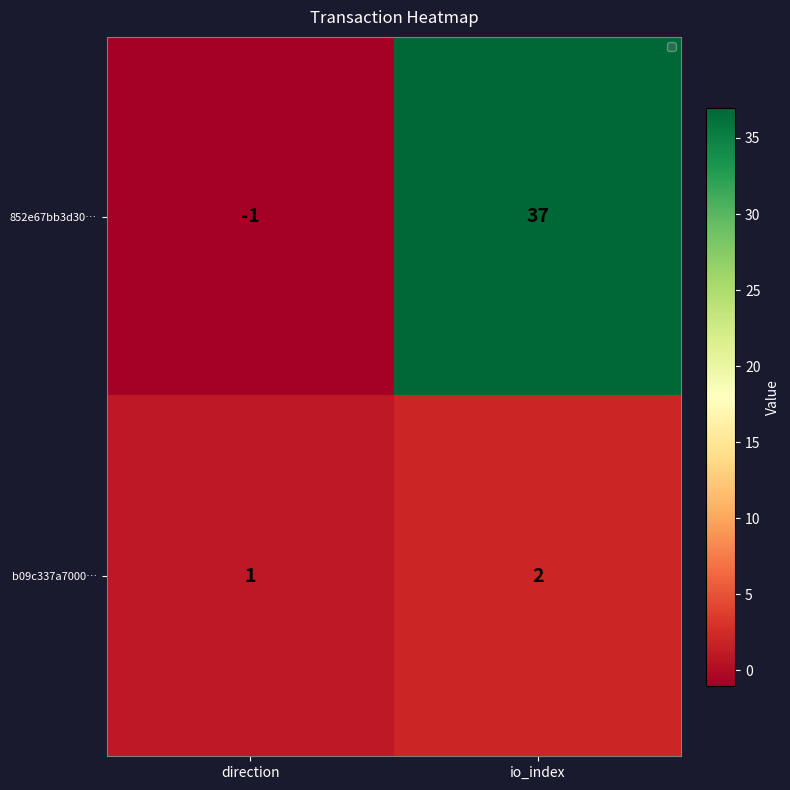

Rank the series at direction from highest to lowest value.

b09c337a7000…, 852e67bb3d30…